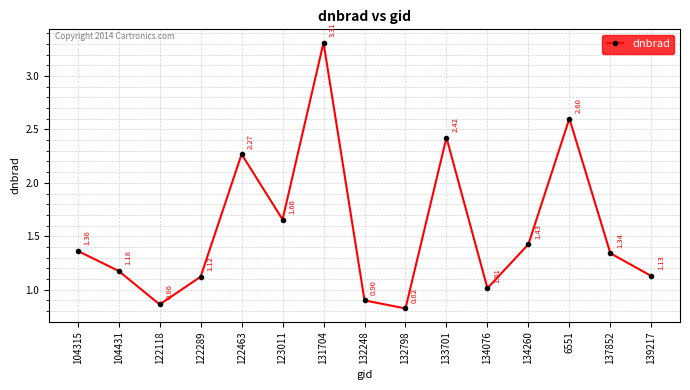

How many points are higher than both their immediate neighbors (excluding endpoints)?

4